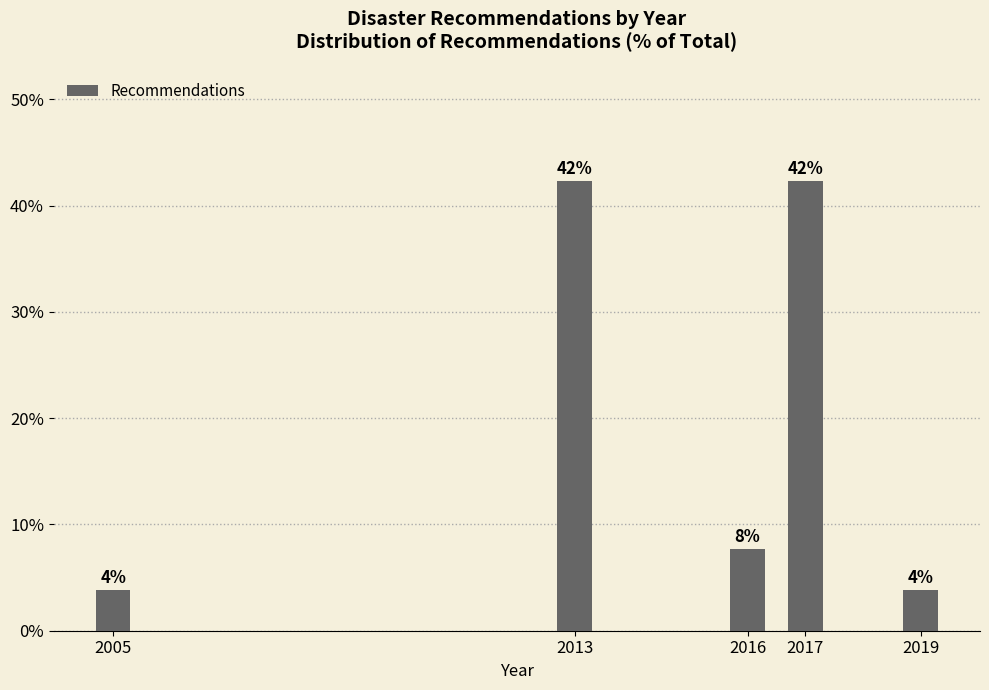

Are the bars horizontal?

No